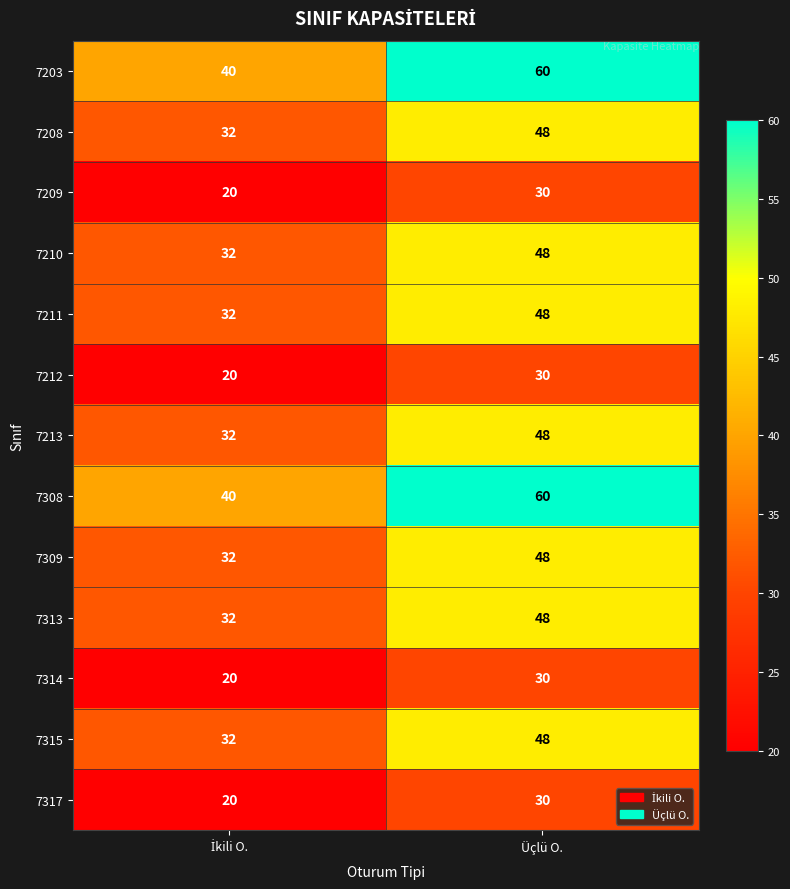

How many data points does each series have?

2